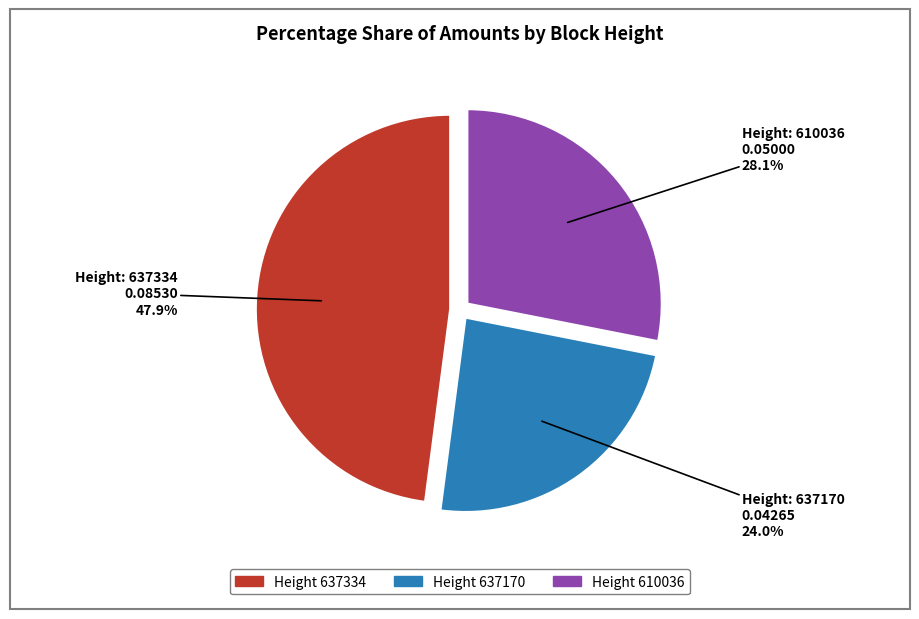

Count the number of slices in the pie.

3